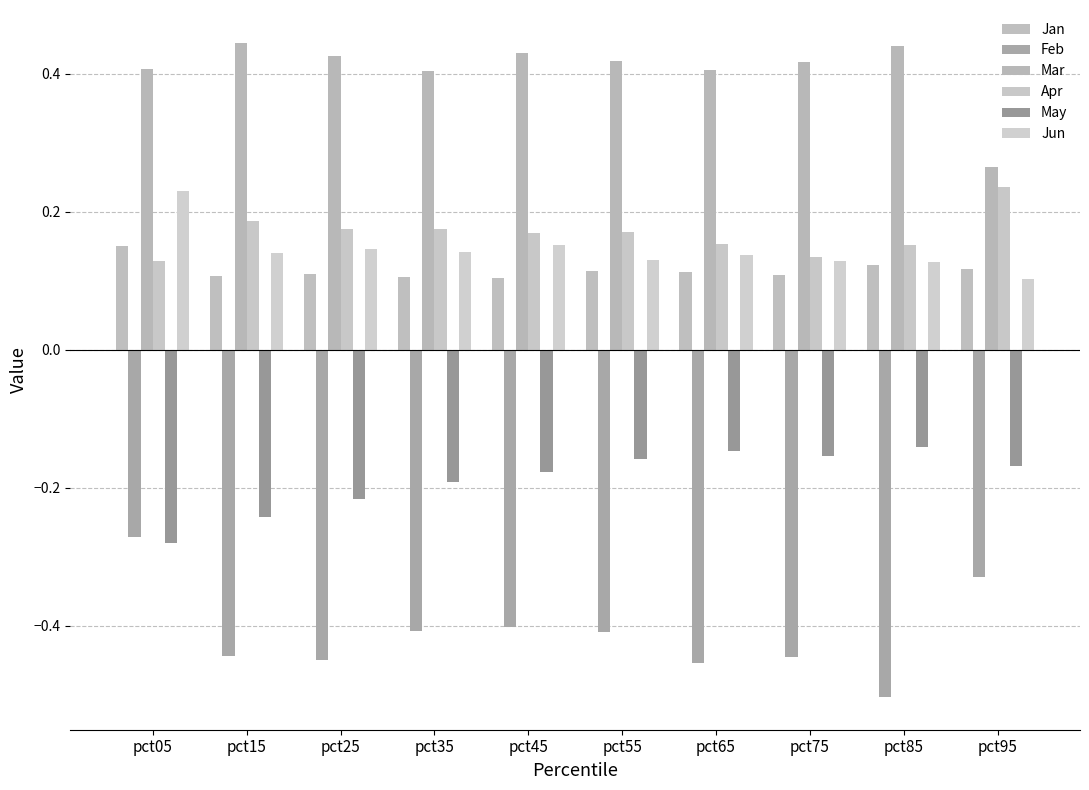

Is it true that Mar equals 0.3 at pct95?

True